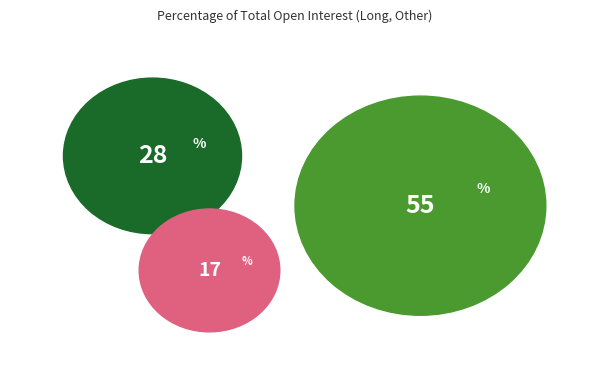

What is the majority slice?

Commercial Undertakings